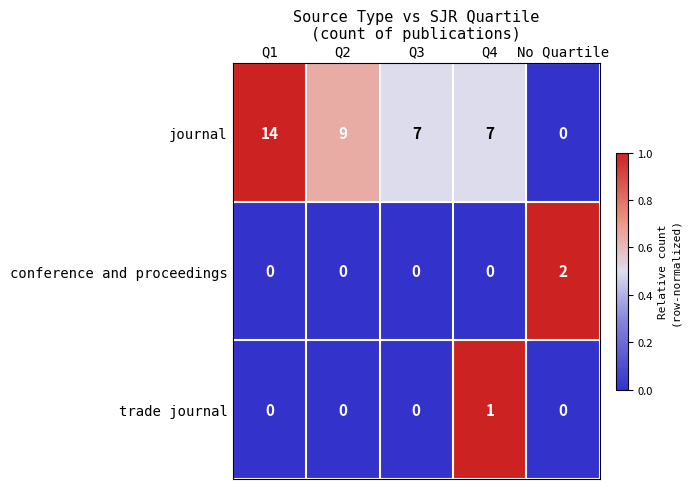

Count the number of data series in this chart.

3